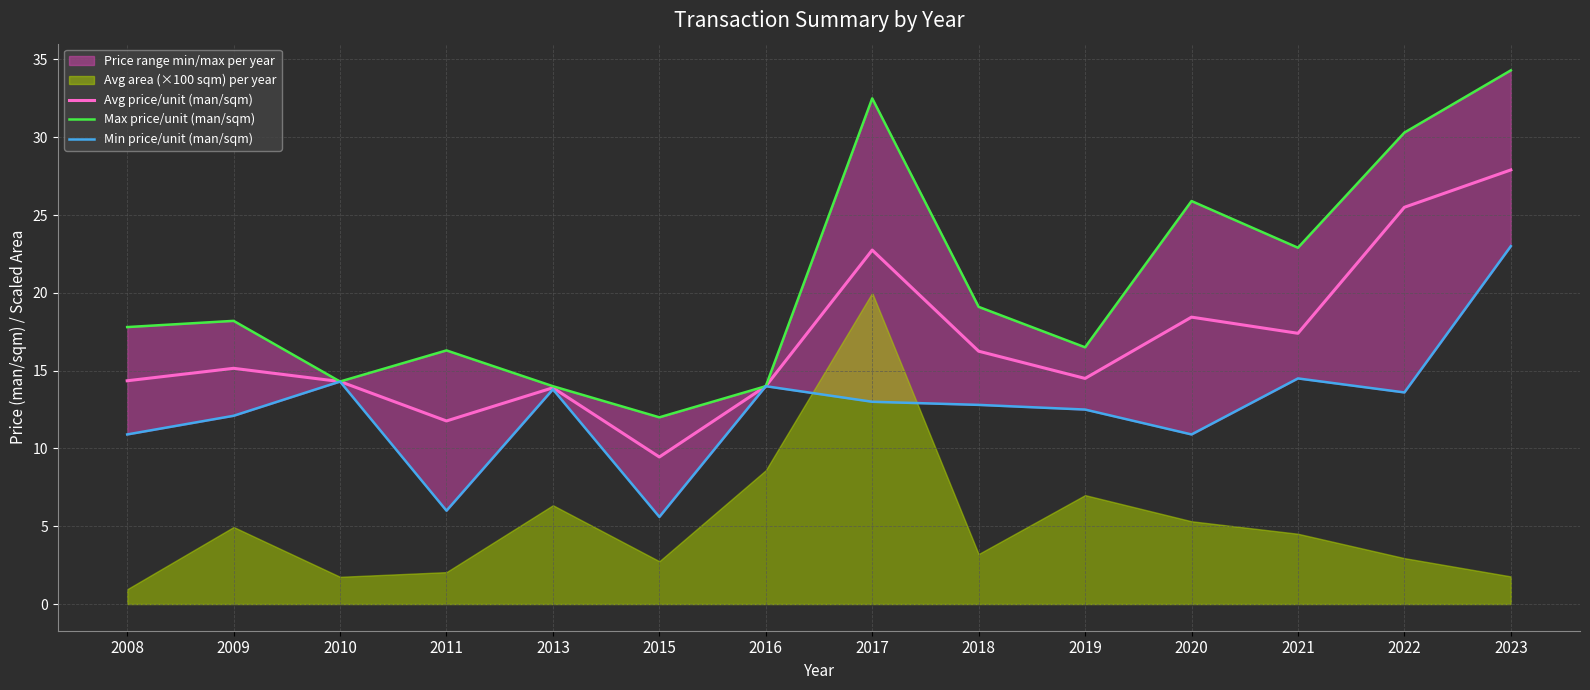

At which category does Min price/unit (man/sqm) reach its first local valley?

2011